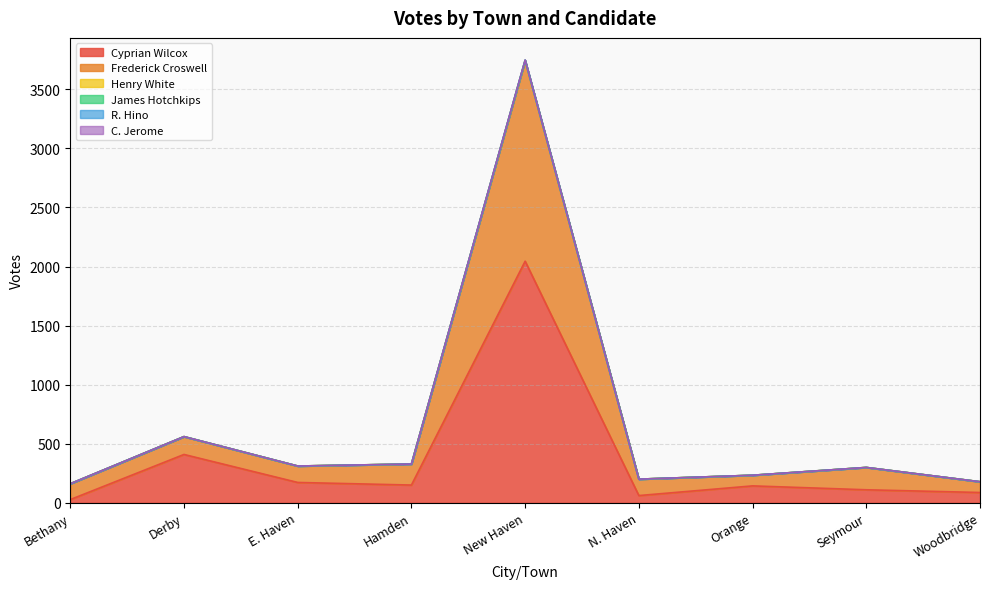

The value of James Hotchkips at Hamden is 459. True or false?

False